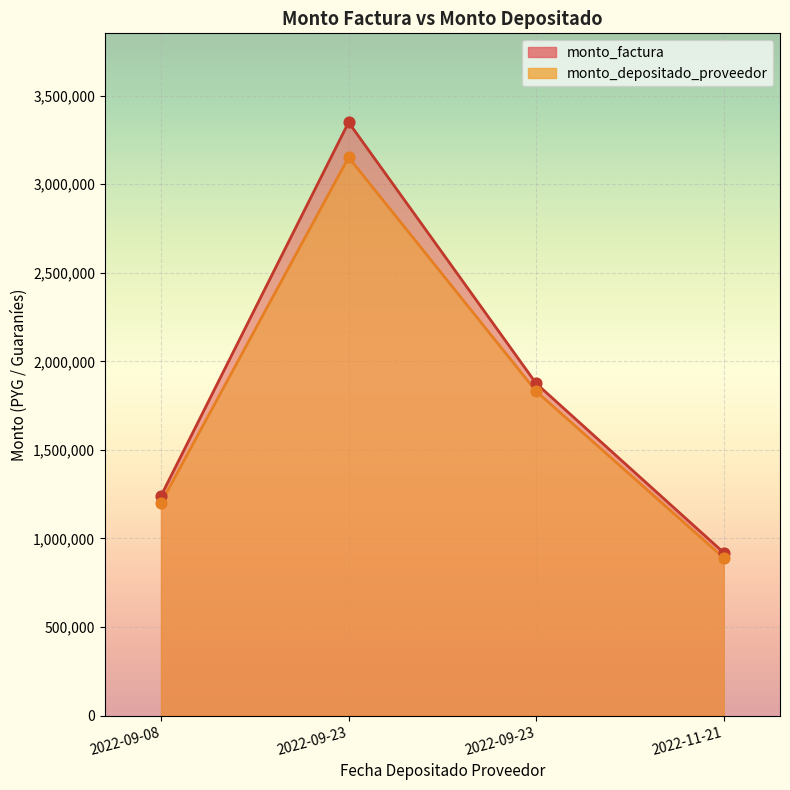

Which series has the widest spread of Y values?

monto_factura